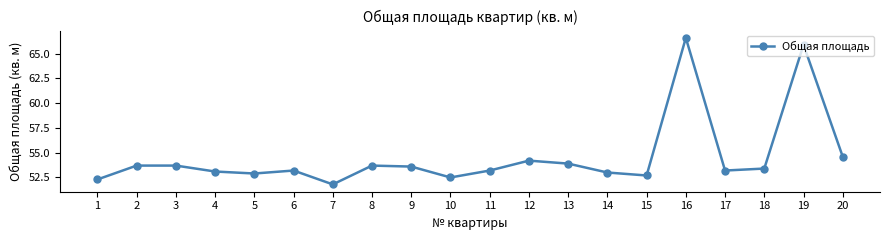

Count the number of categories in the chart.

20